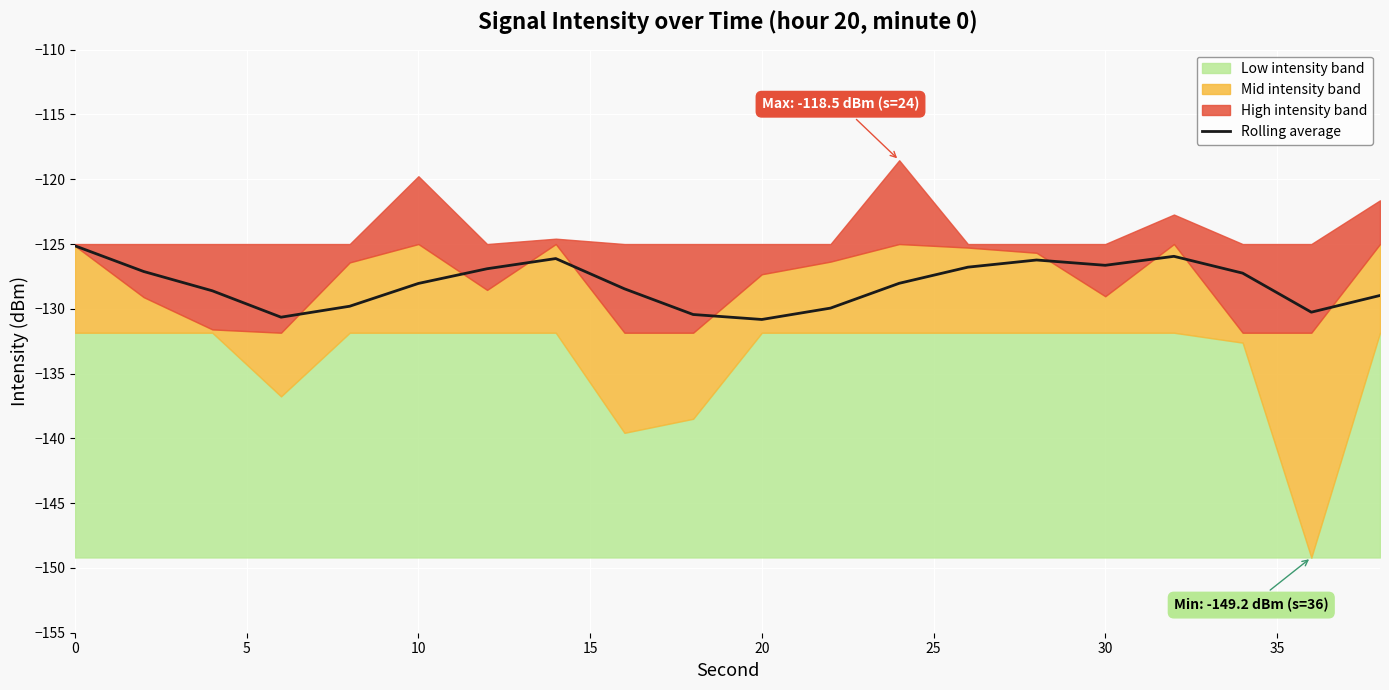

What is the lowest value of the Rolling average series?

-130.8